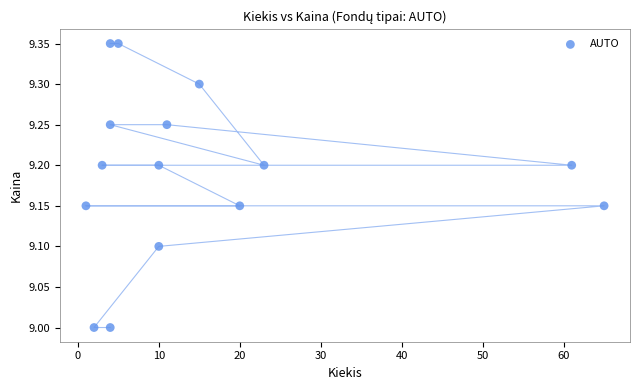

What is the range of X values (max minus min)?

64.0